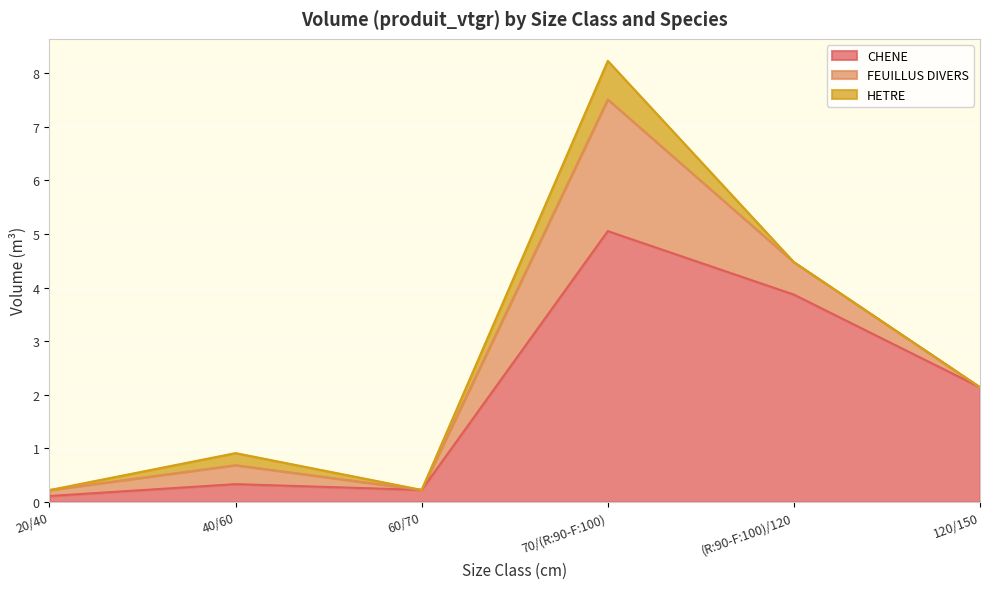

Where is CHENE nearest to the value 2?

120/150